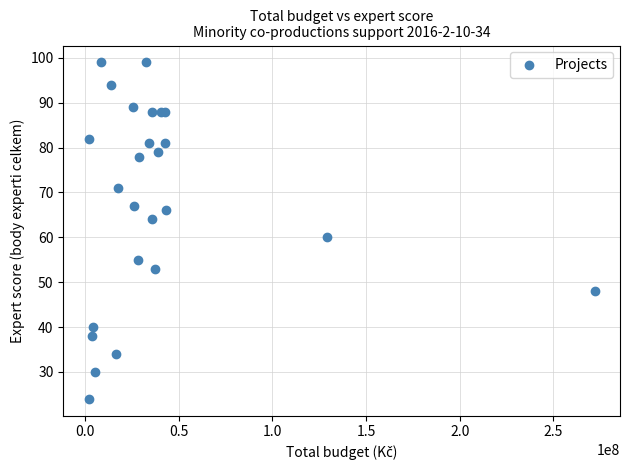

What Y value in the scatter plot is closest to 61?

60